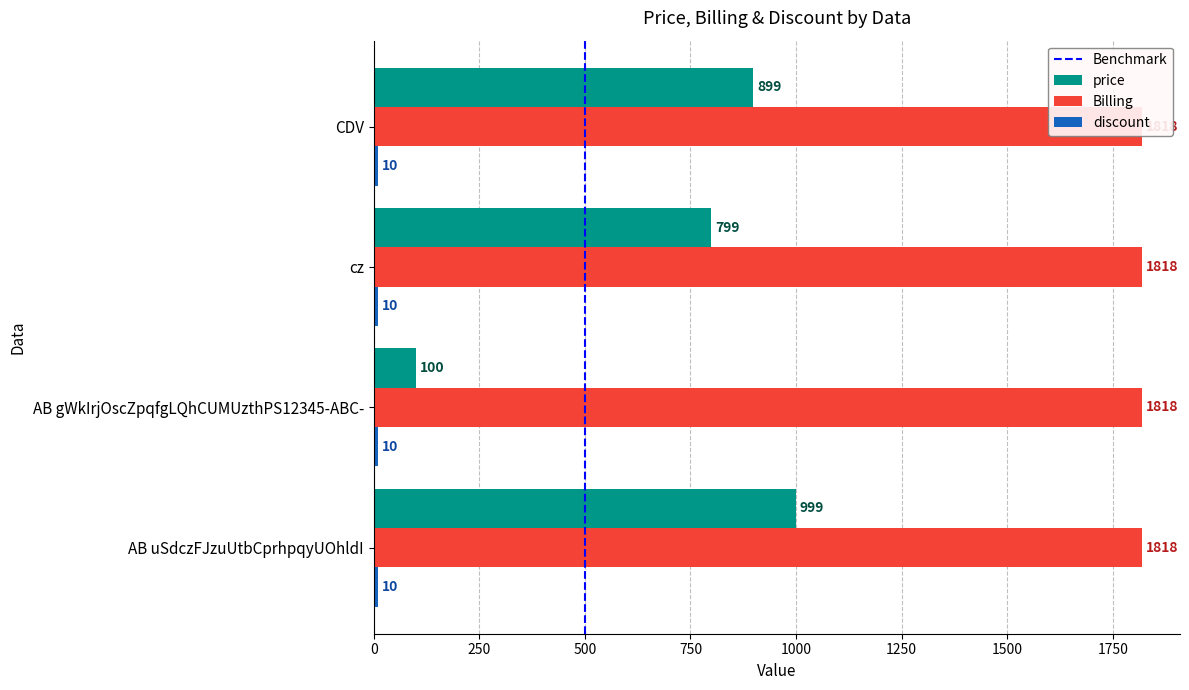

What is the label of the 3rd bar from the left?

cz